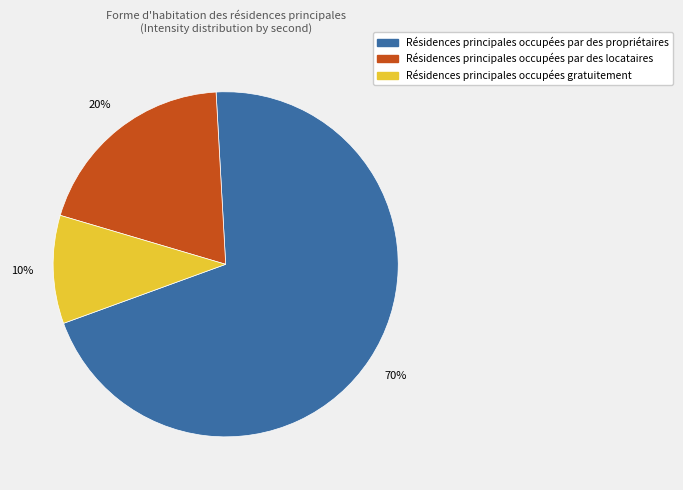

To the nearest percent, what is the difference between the largest and smallest slice percentages?

60%